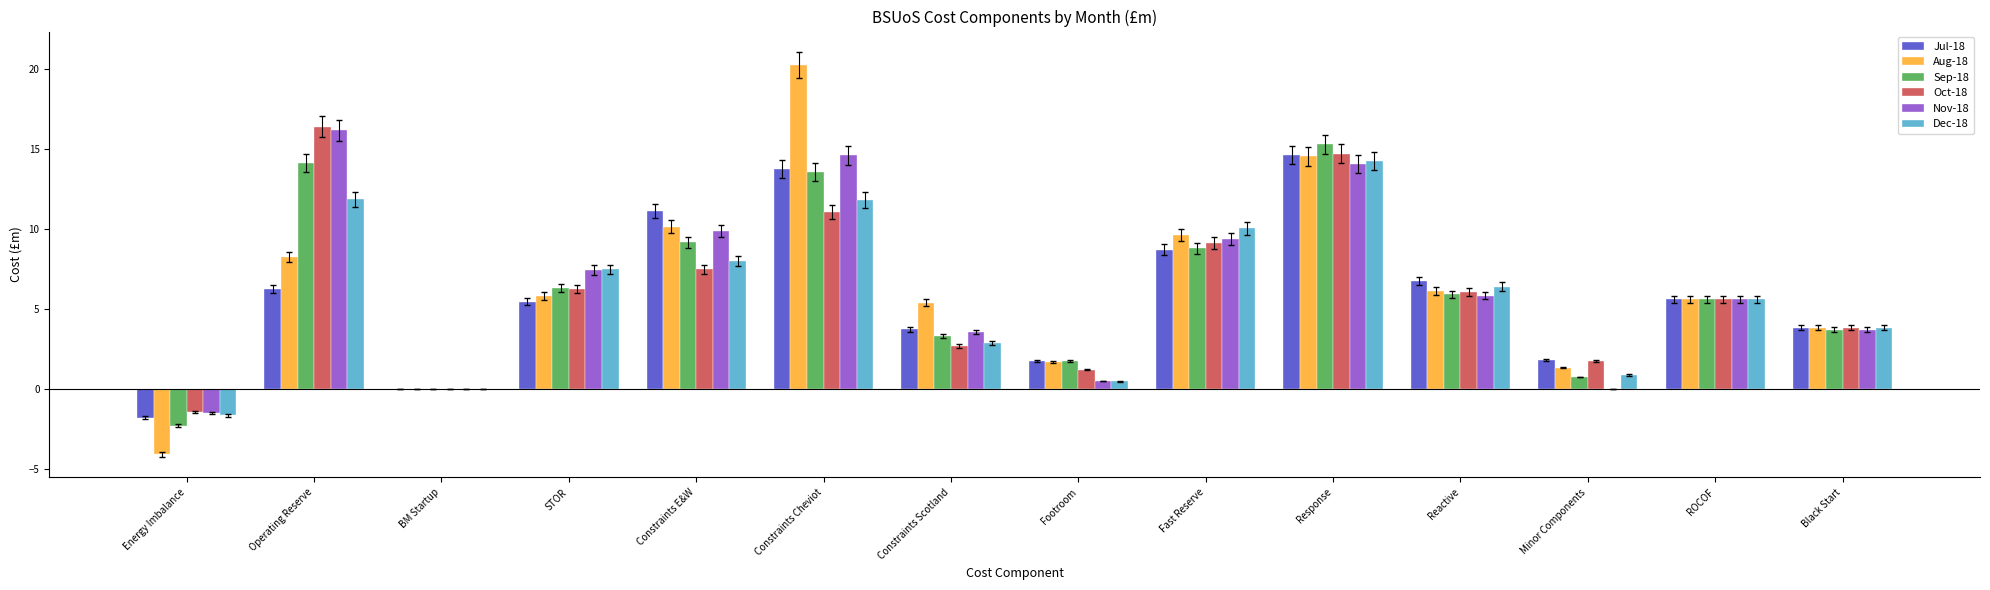

How many distinct data groups are displayed?

6